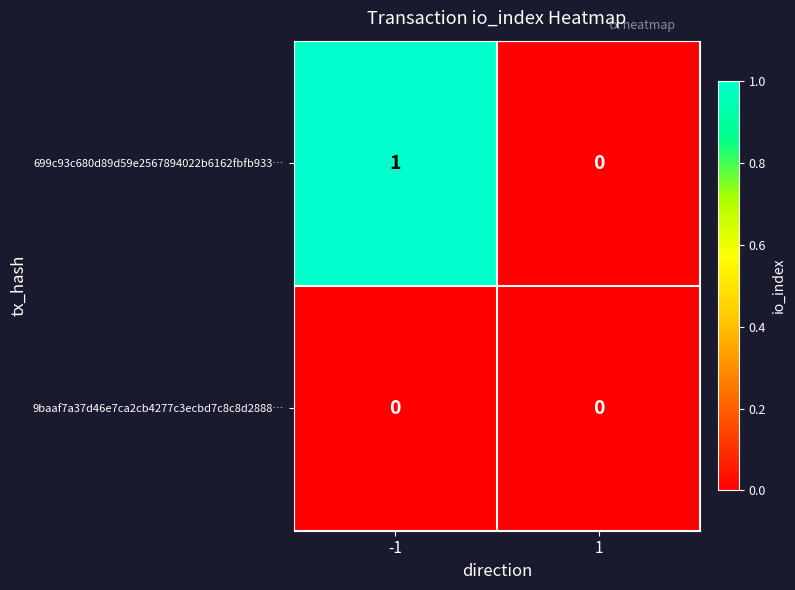

Which series has the largest range (max minus min)?

699c93c680d89d59e2567894022b6162fbfb933…